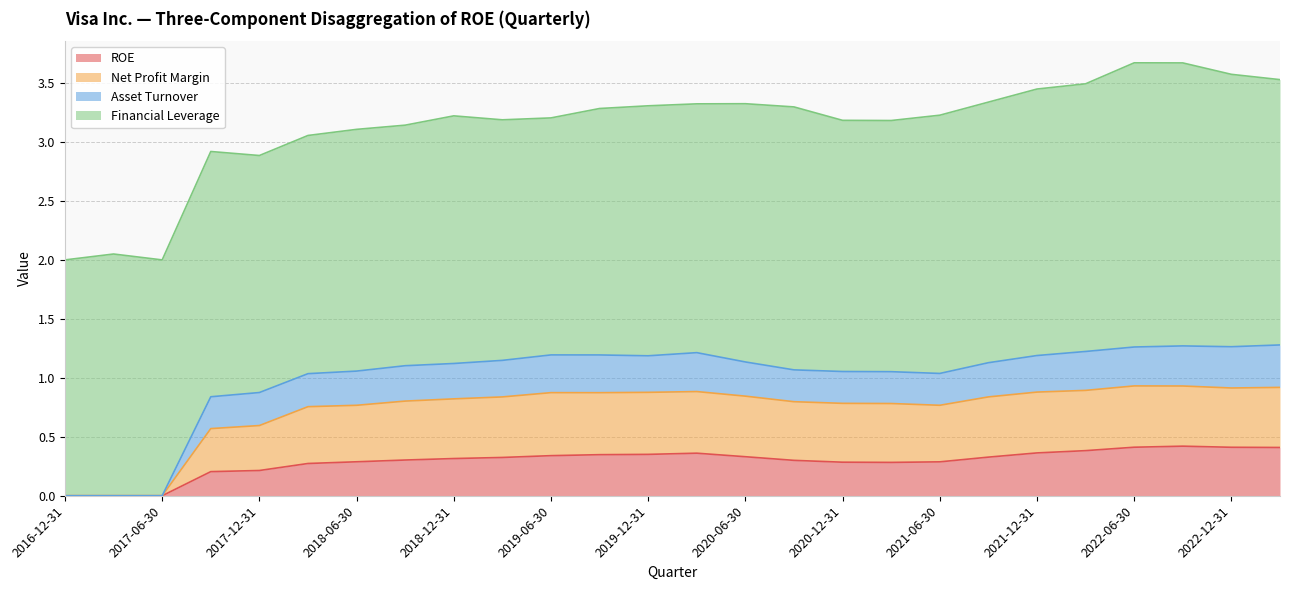

The value of ROE at 2019-06-30 is 0.5. True or false?

False